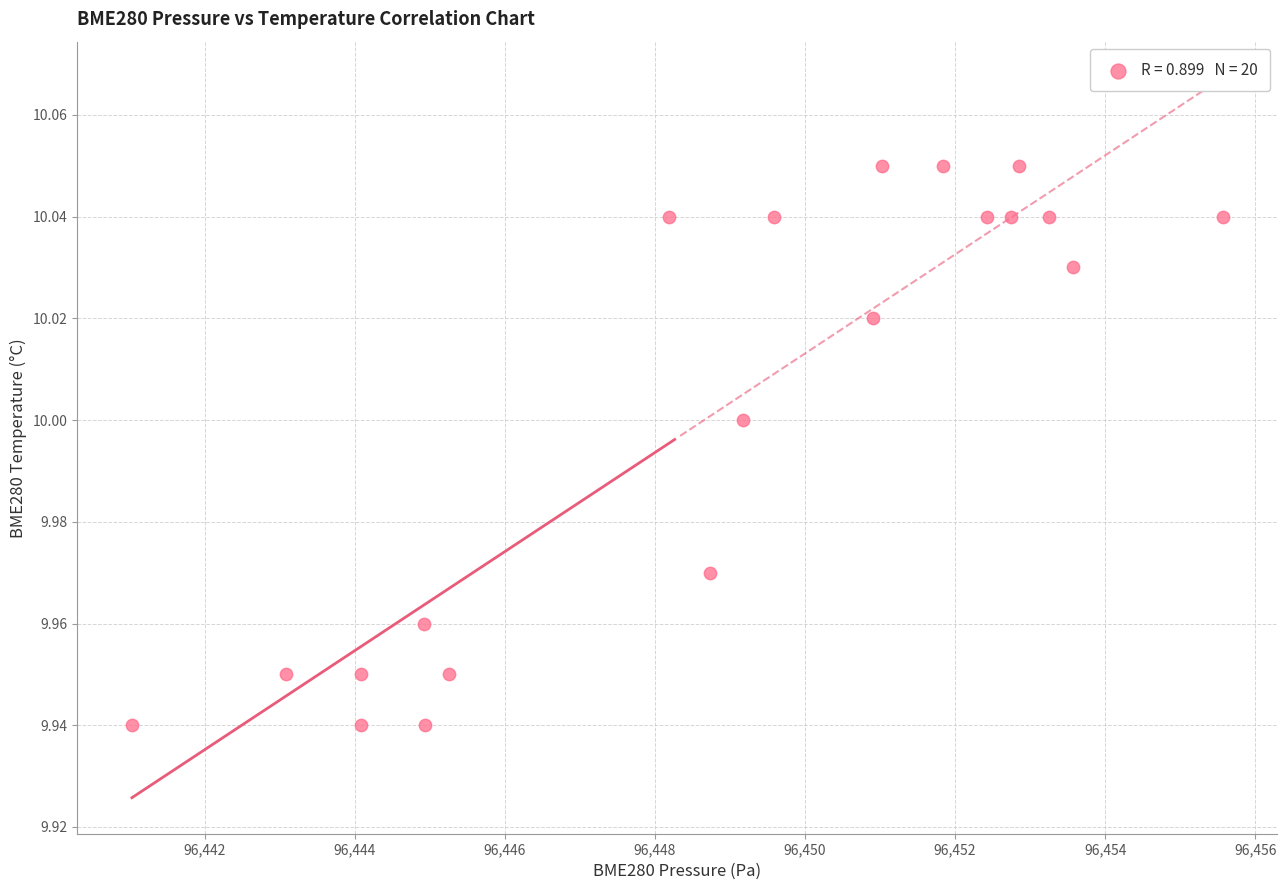

How many points are shown in the scatter plot?

20